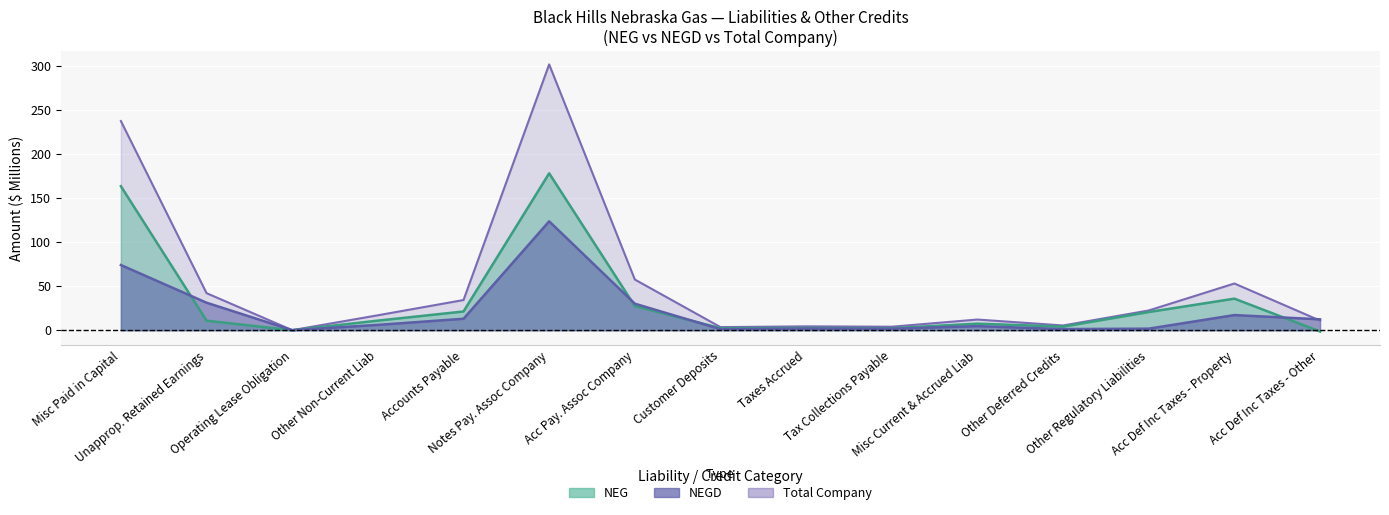

The value of NEG at Taxes Accrued is 2.5. True or false?

True